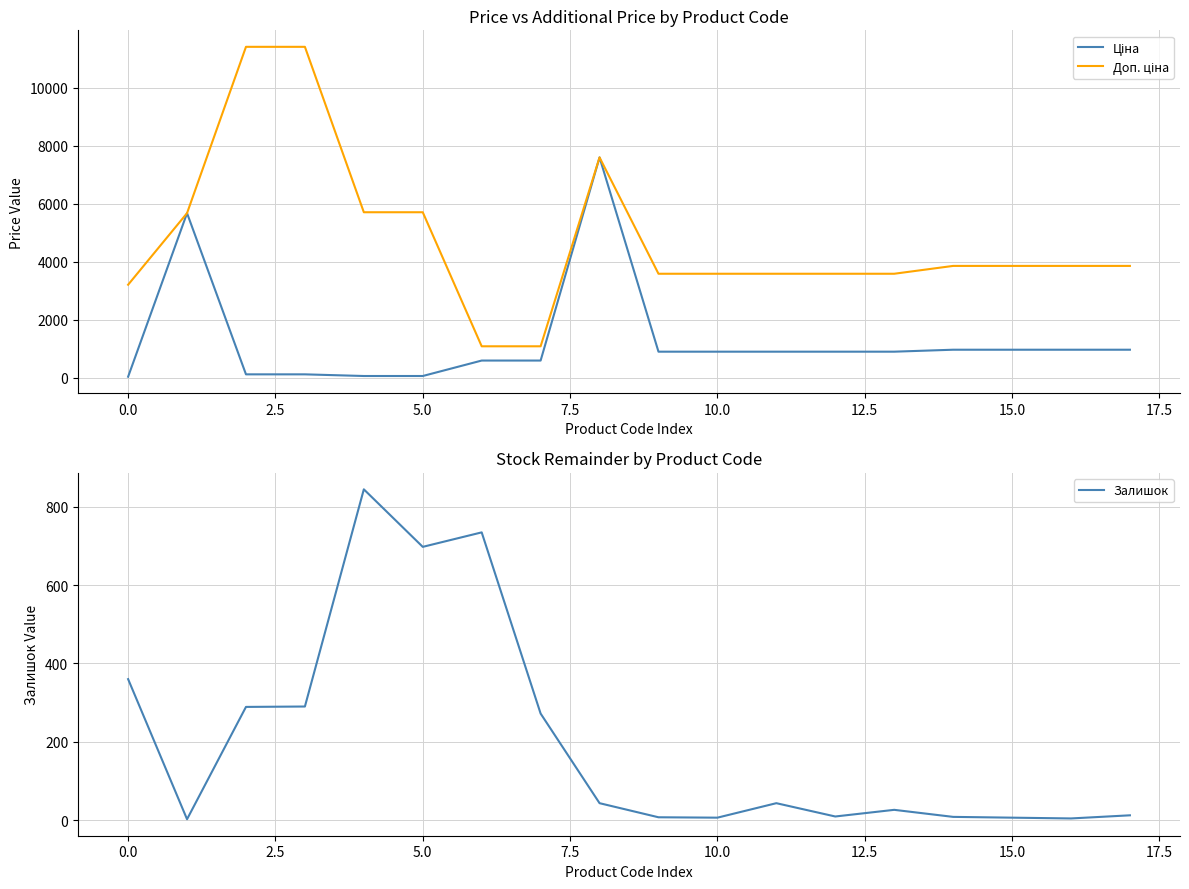

True or false: Ціна and Залишок intersect in this chart.

True